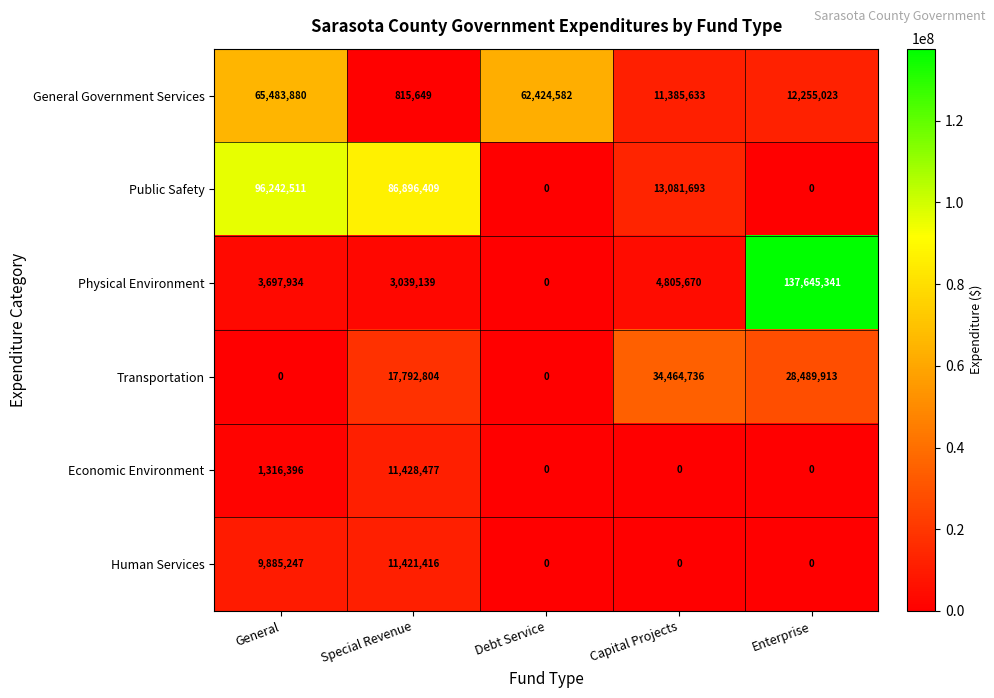

What is the average value of the Public Safety series?

39244123